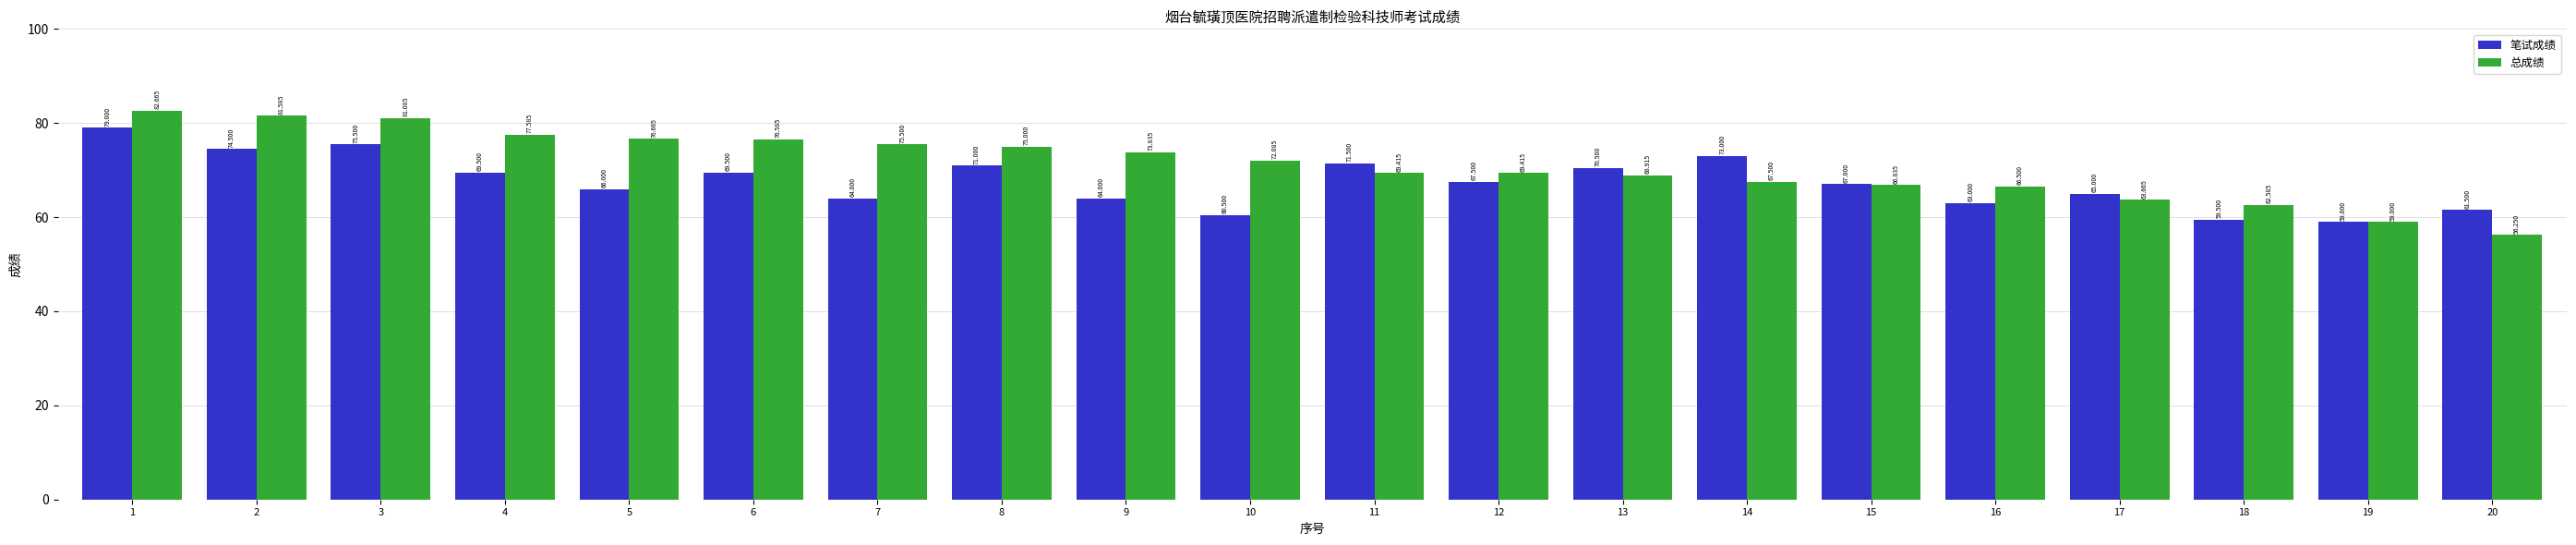

What is the difference between the second highest and second lowest values in the 总成绩 series?

22.6